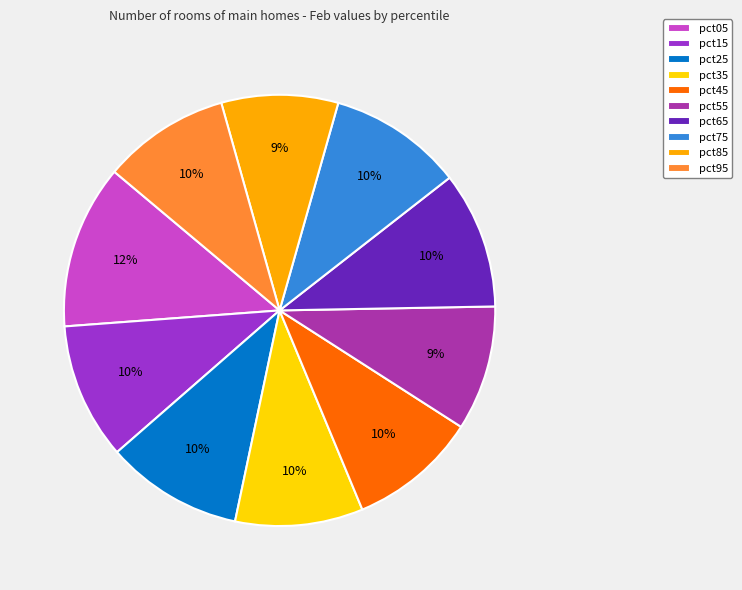

How many segments does this pie chart have?

10